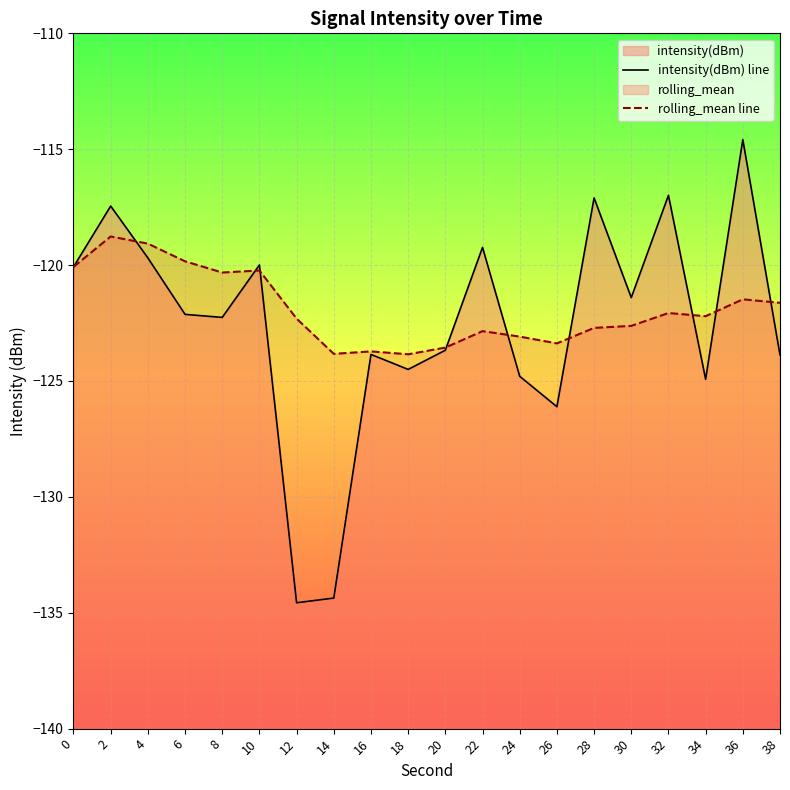

Reading left to right, list all the values displayed in this chart.

intensity(dBm) line: 0=-120.1	2=-117.5	4=-119.7	6=-122.1	8=-122.3	10=-120.0	12=-134.6	14=-134.4	16=-123.9	18=-124.5	20=-123.7	22=-119.2	24=-124.8	26=-126.1	28=-117.1	30=-121.4	32=-117.0	34=-124.9	36=-114.6	38=-123.9
rolling_mean line: 0=-120.1	2=-118.8	4=-119.1	6=-119.8	8=-120.3	10=-120.2	12=-122.3	14=-123.8	16=-123.7	18=-123.8	20=-123.6	22=-122.8	24=-123.1	26=-123.4	28=-122.7	30=-122.6	32=-122.1	34=-122.2	36=-121.5	38=-121.6